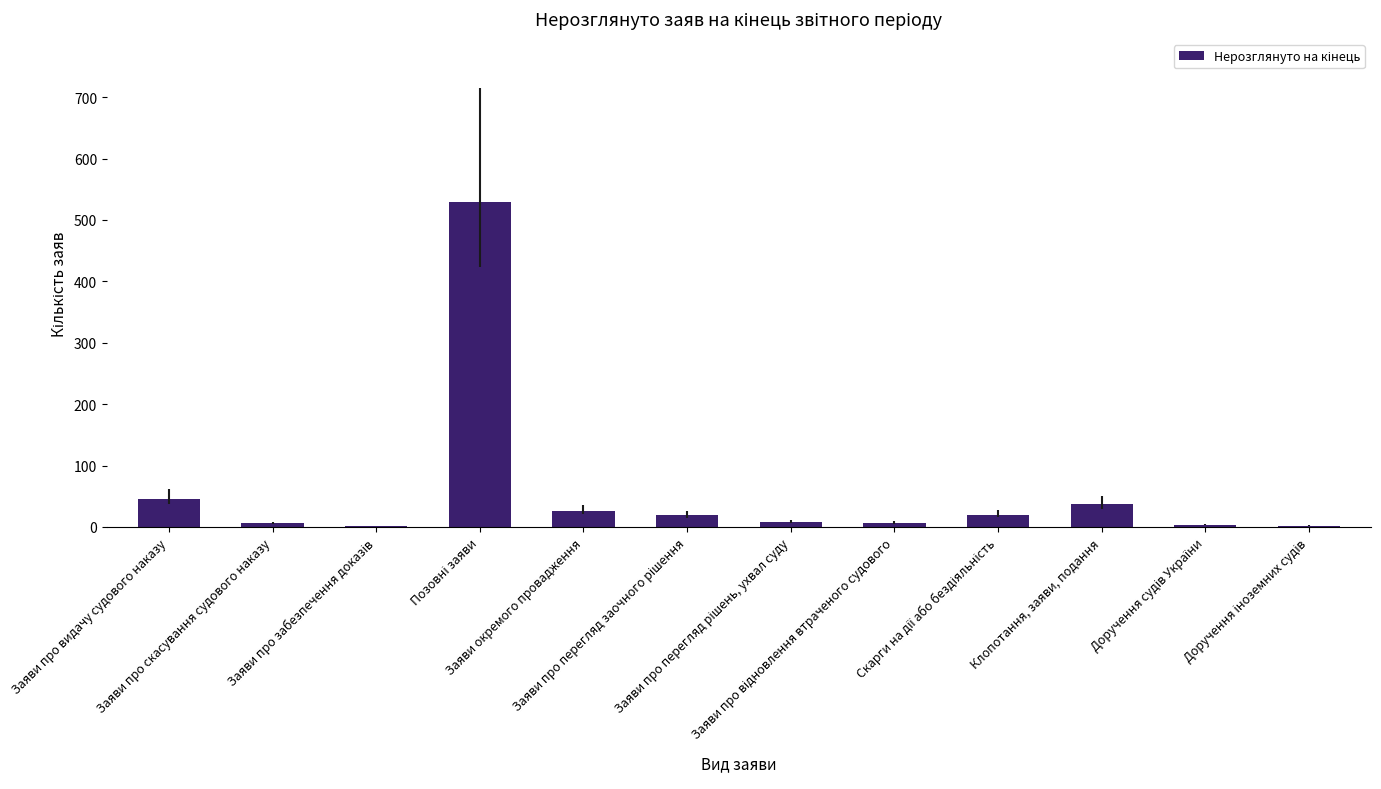

What is the maximum value shown in the chart?

530